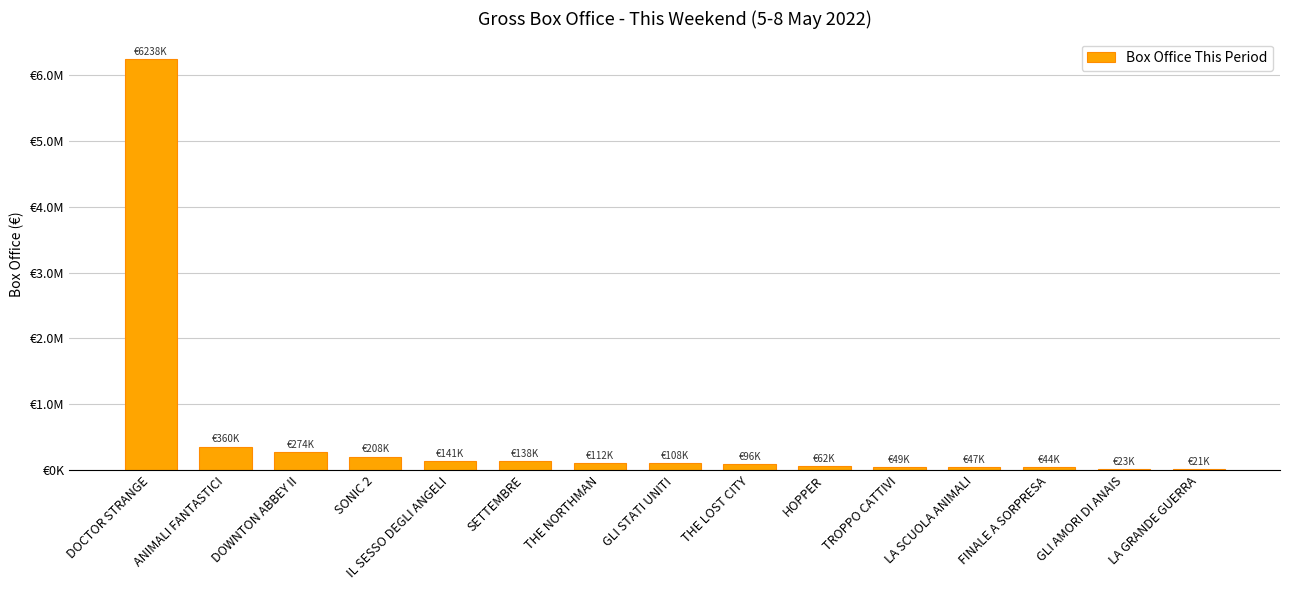

Reading right to left, transcribe all the data shown in this chart.

20569.7	23016.6	44437.9	47432.2	48775.7	61732.1	96345.6	108219.7	112038.5	138327.2	141387.6	207514.4	273554.1	359638.7	6238305.1